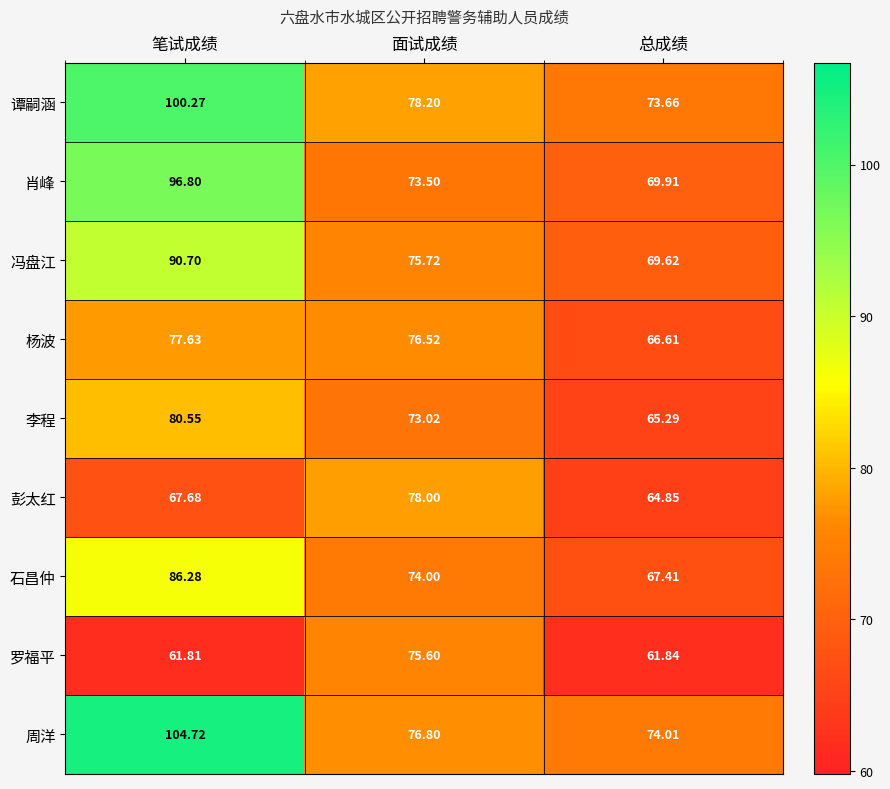

Is the value of 石昌仲 at 总成绩 greater than the value of 周洋 at 笔试成绩?

No